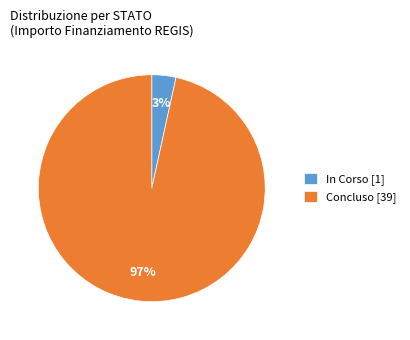

Is it true that Concluso [39] is 97% of the pie?

True